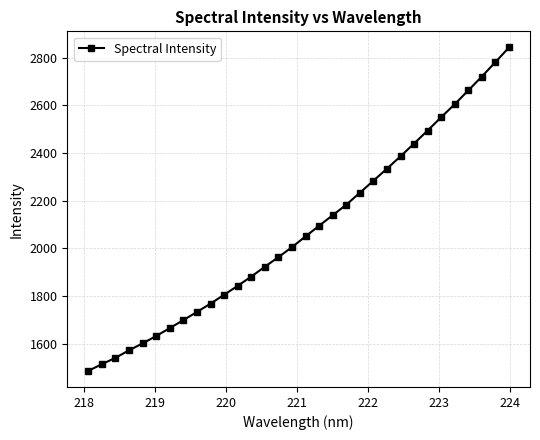

What is the sum of all values?

66429.3